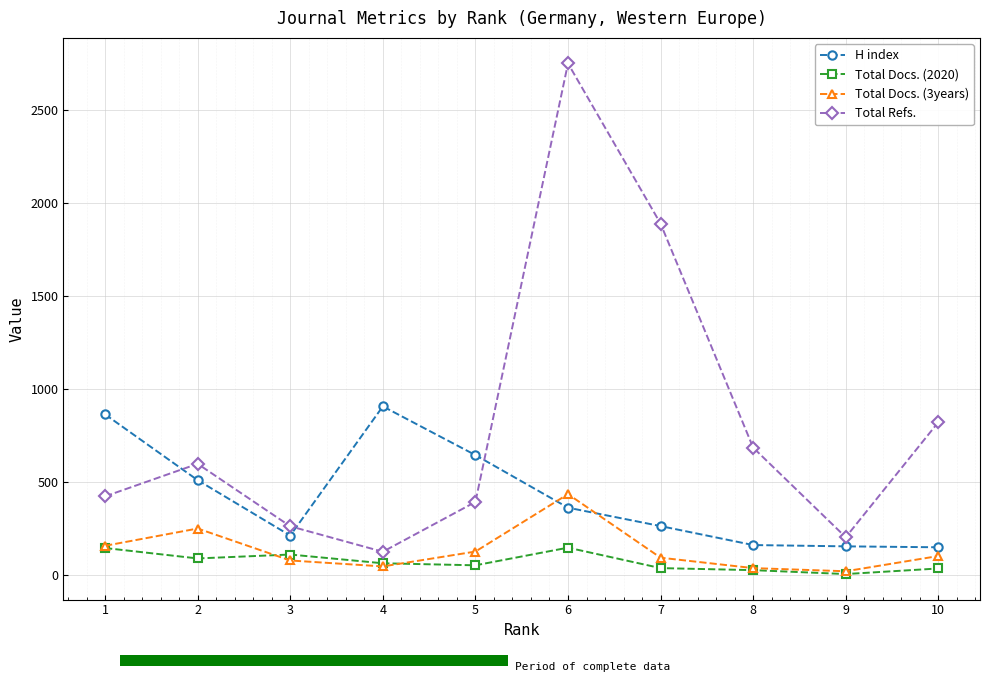

Which series changed the most between 1 and 8?

H index